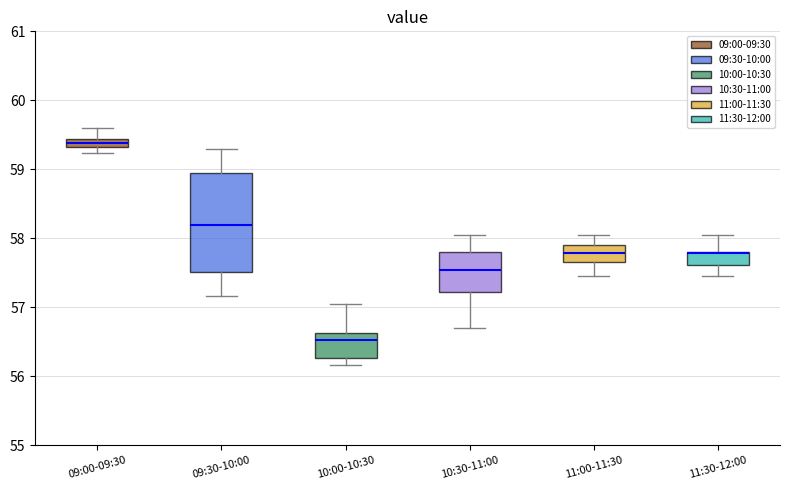

Where is the lower edge of the box for 10:00-10:30 on the y-axis? The values are not printed on the chart, so give them approximately, as read against the axis.

56.3